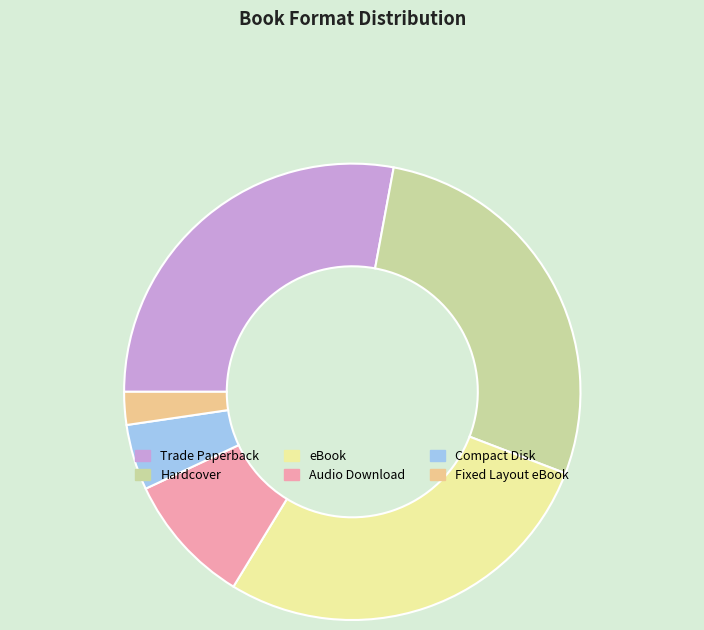

The eBook slice represents 40% of the pie. True or false?

False